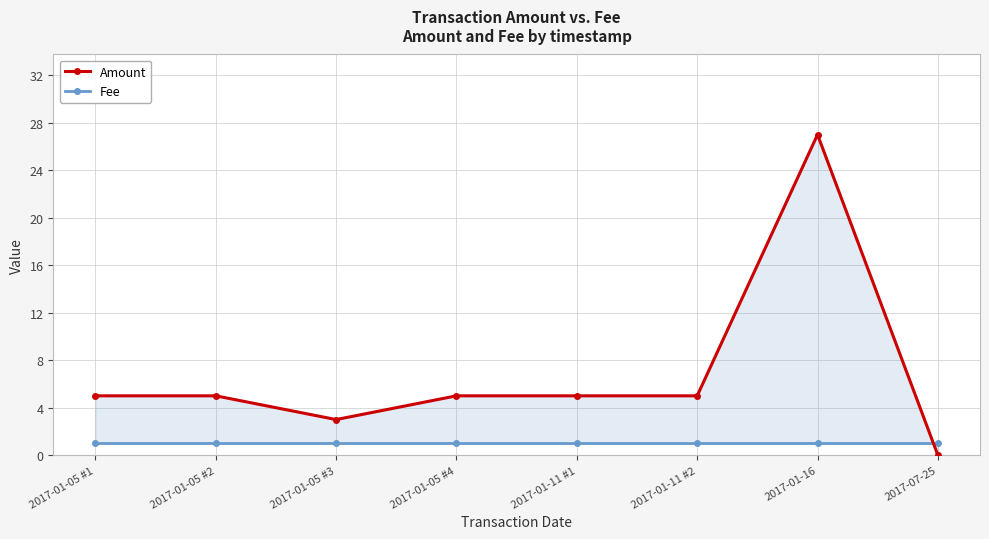

True or false: Fee has more than 0 points higher than both neighbors.

False